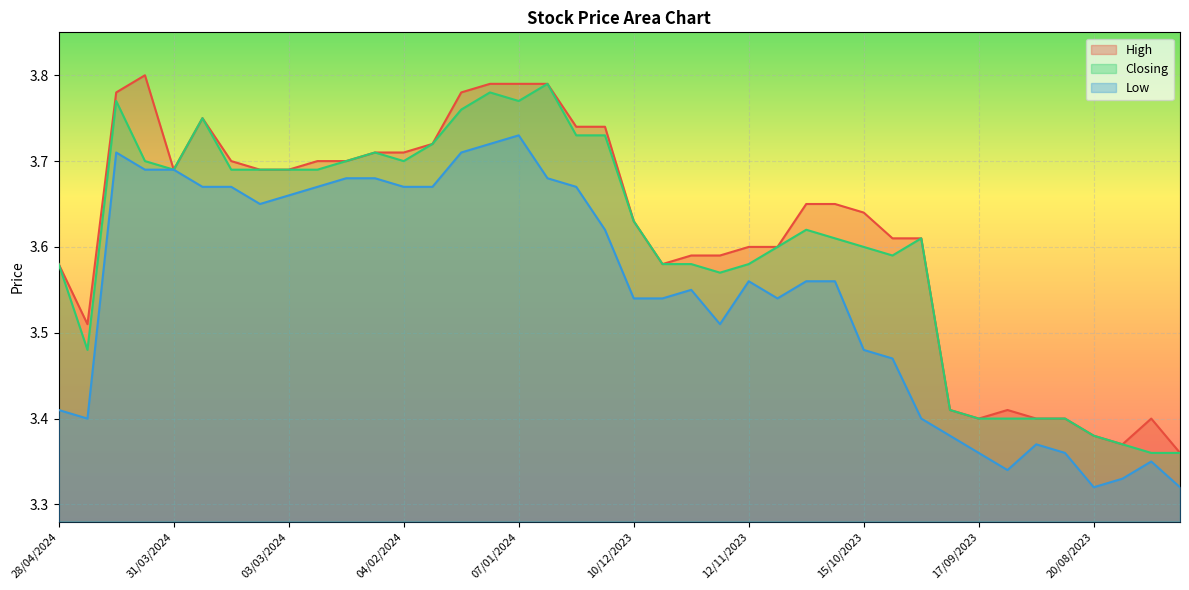

How many lines are shown in the chart?

3